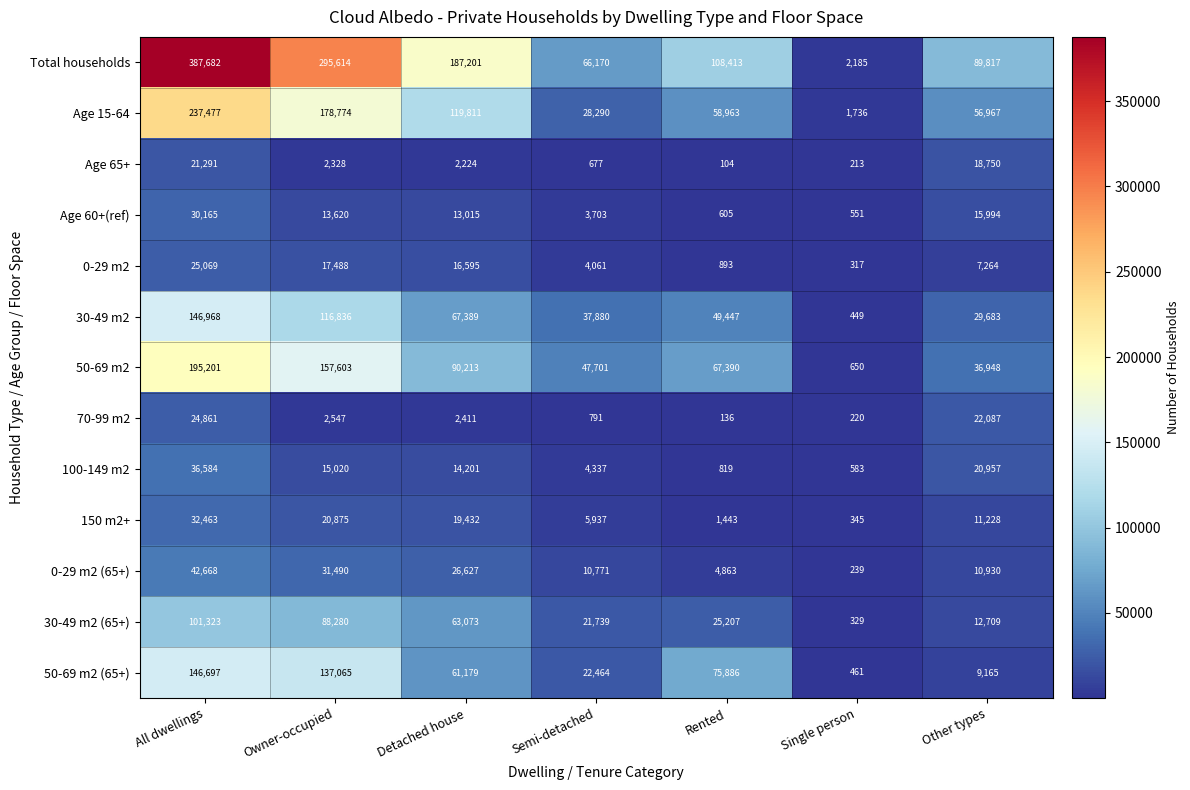

List the series in order of their peak value, lowest first.

Age 65+, 70-99 m2, 0-29 m2, Age 60+(ref), 150 m2+, 100-149 m2, 0-29 m2 (65+), 30-49 m2 (65+), 50-69 m2 (65+), 30-49 m2, 50-69 m2, Age 15-64, Total households